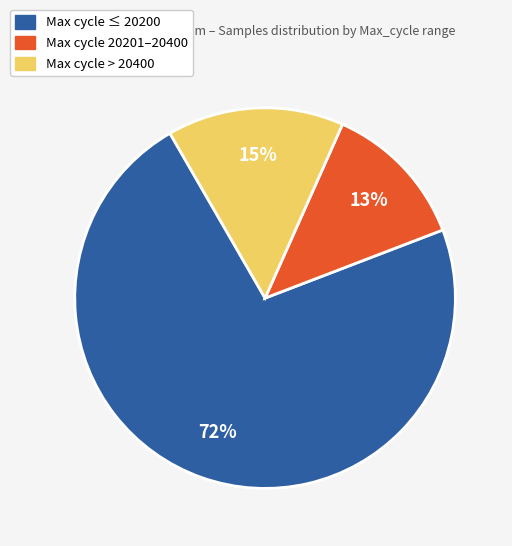

Does any single category account for the majority?

Yes